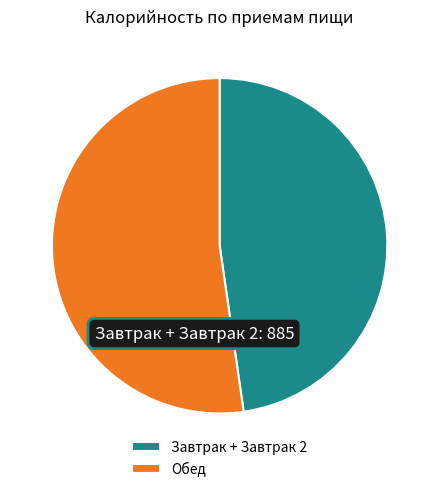

Rank the categories by value from lowest to highest.

Завтрак + Завтрак 2, Обед